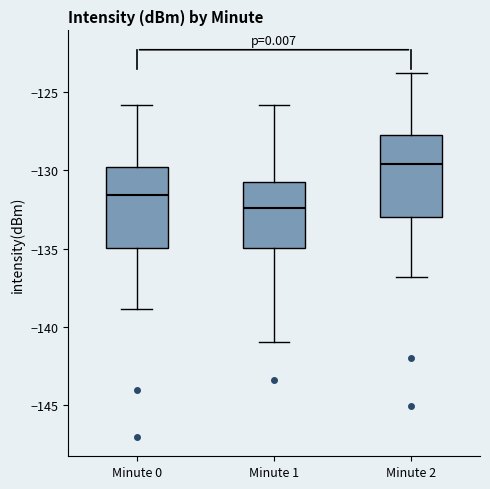

Where does the upper whisker of the box for Minute 2 end on the y-axis? The values are not printed on the chart, so give them approximately, as read against the axis.

-124.0